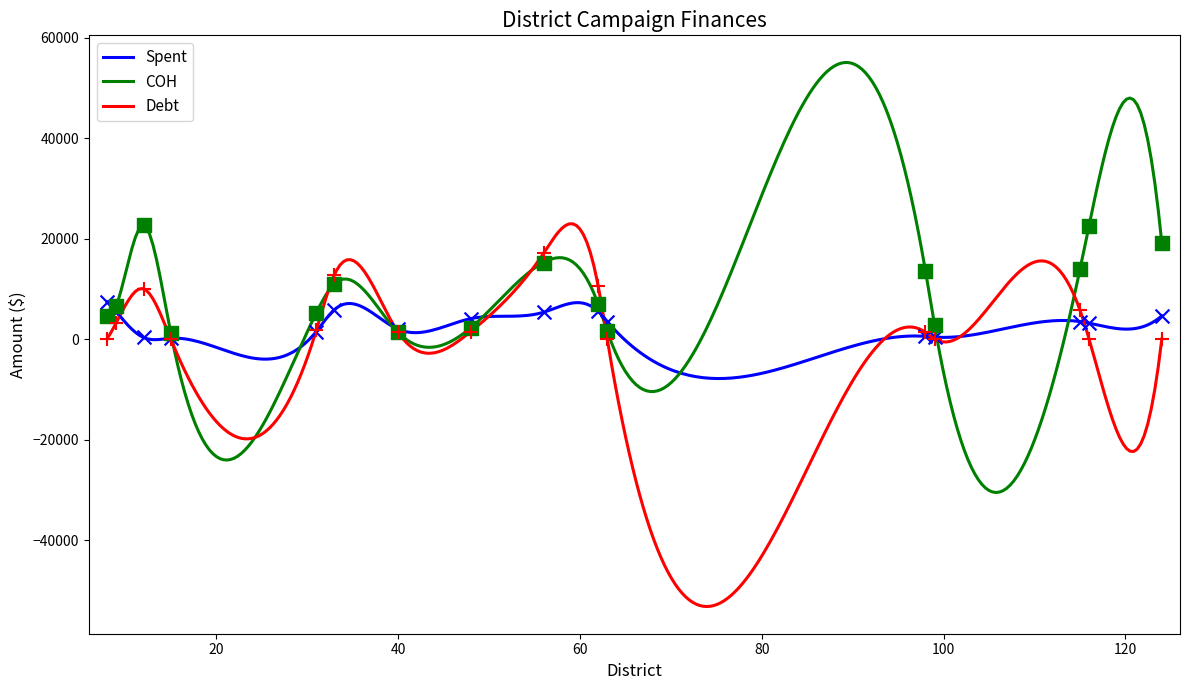

Which series contains the highest Y value?

COH